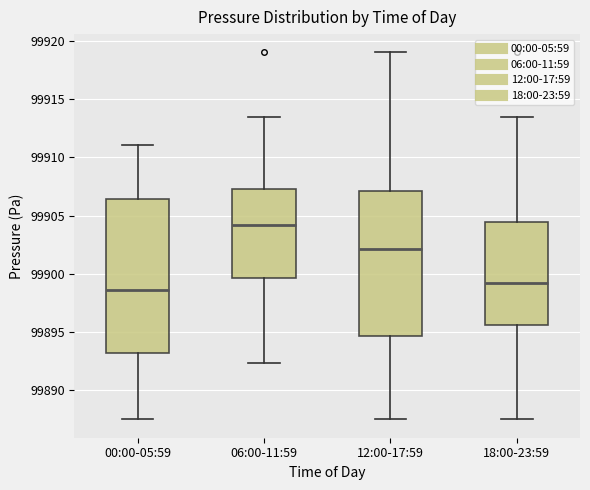

Which box's median line is the lowest?

00:00-05:59